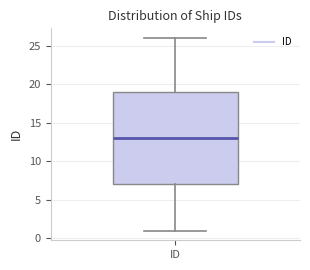

Where does the upper whisker of the box for ID end on the y-axis? The values are not printed on the chart, so give them approximately, as read against the axis.

26